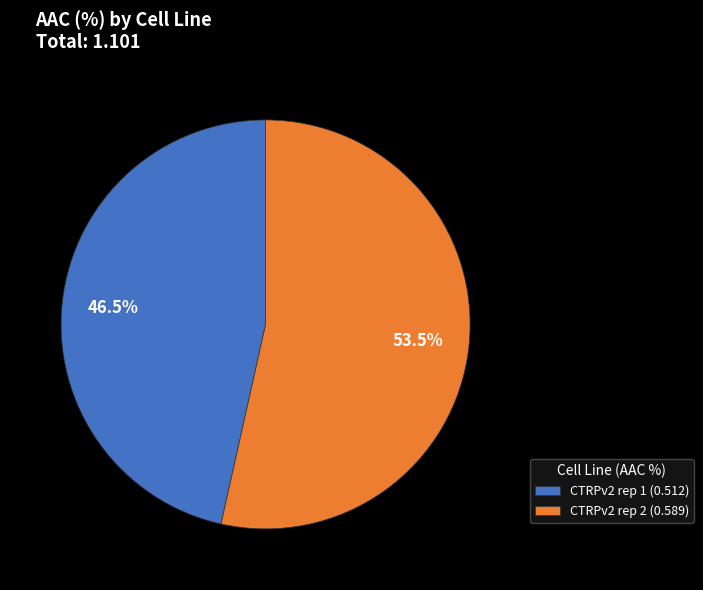

Is there a majority slice in this chart?

Yes